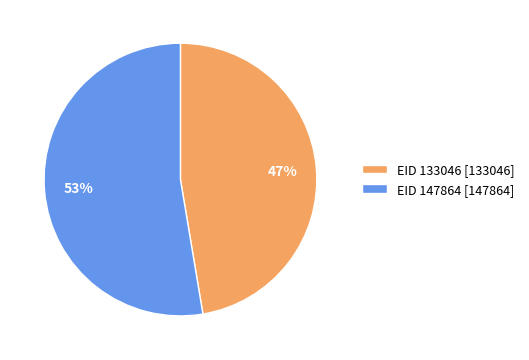

Is EID 133046 the majority of the pie?

No